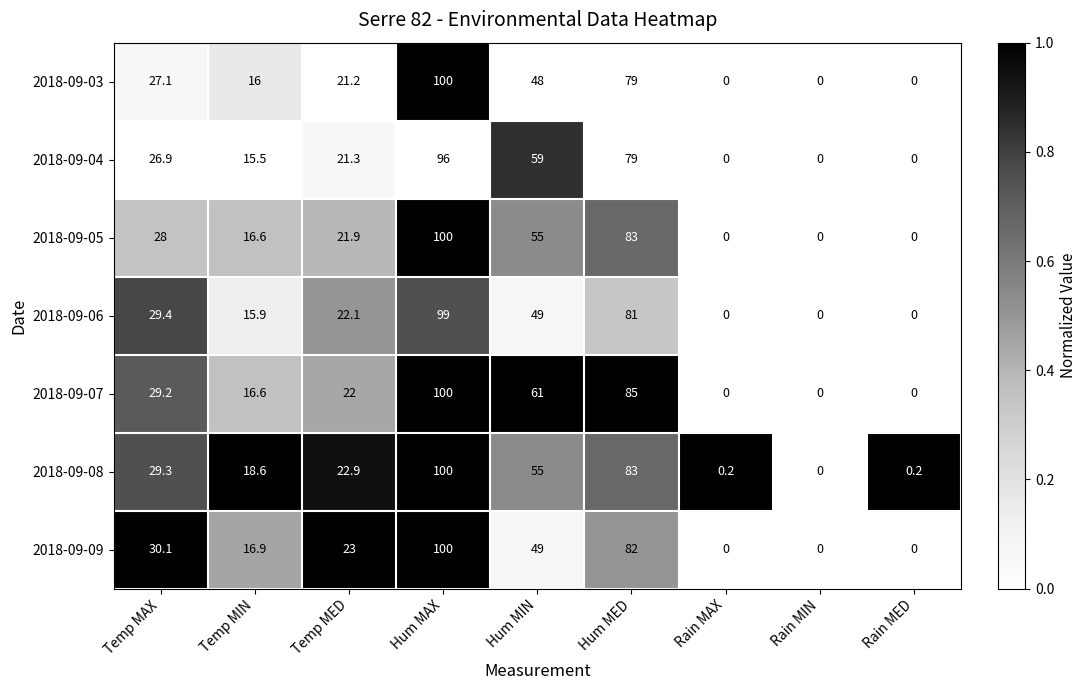

What is the greatest value displayed?

100.0